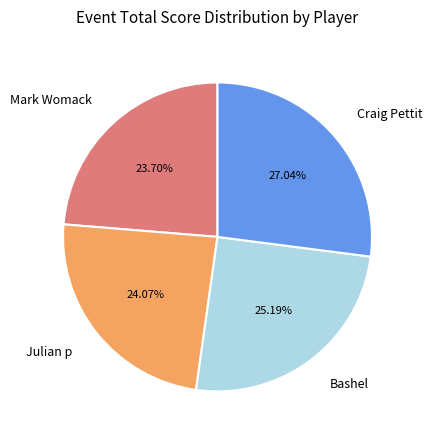

Which category has the biggest portion of the pie?

Craig Pettit